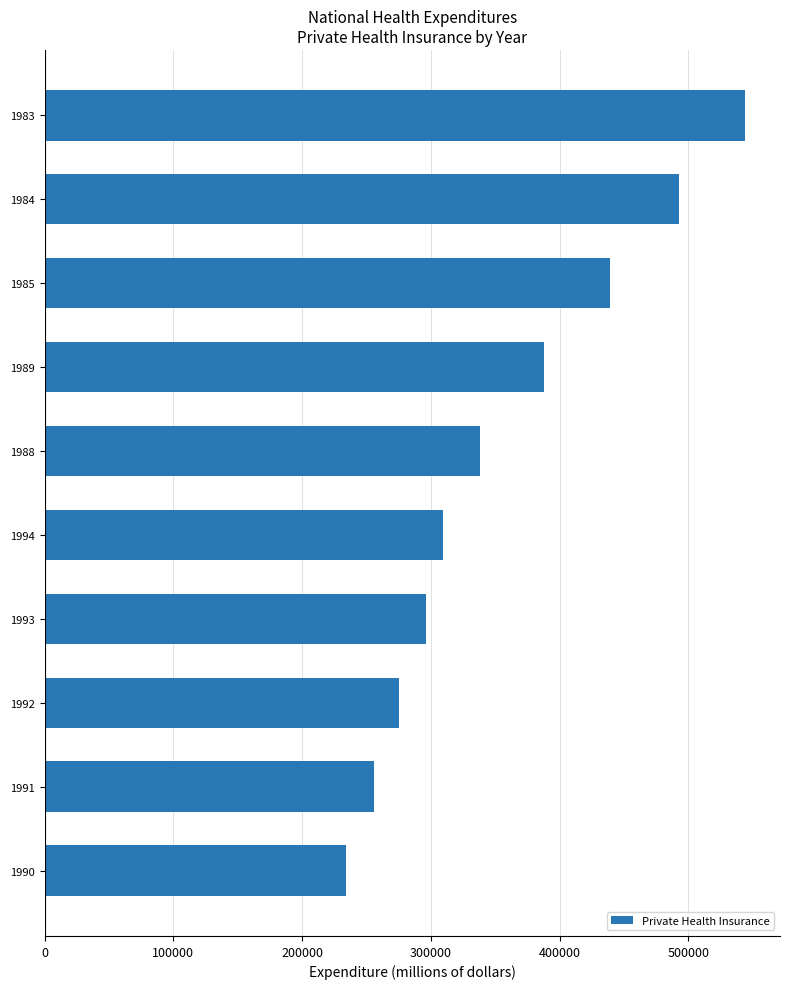

Reading bottom to top, list all the values displayed in this chart.

234231	255603	275579	296285	309497	338359	387493	439458	492820	543976